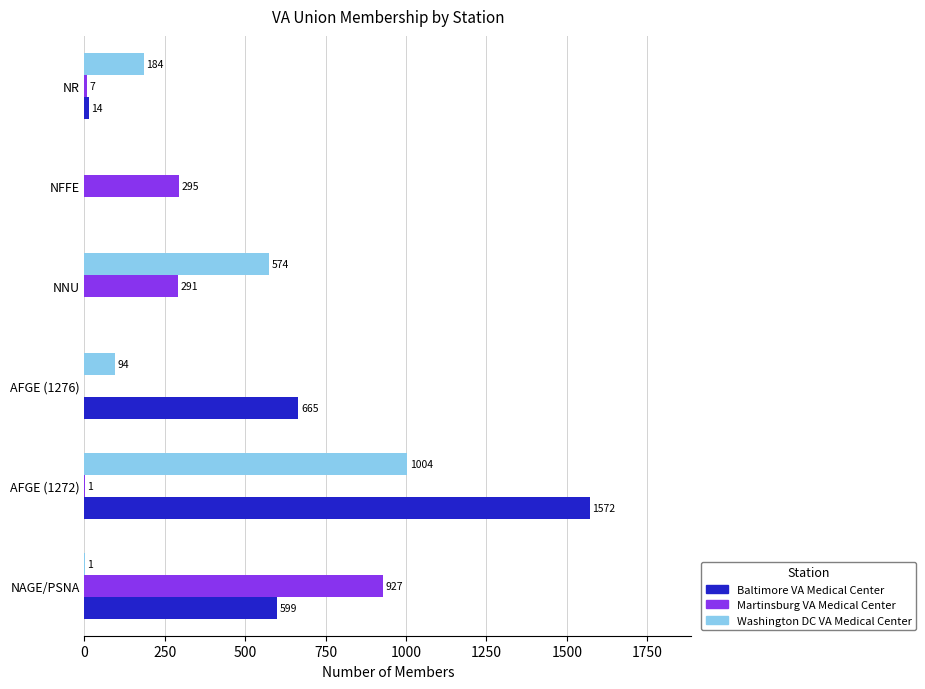

At which category does the chart reach its peak across all series?

AFGE (1272)